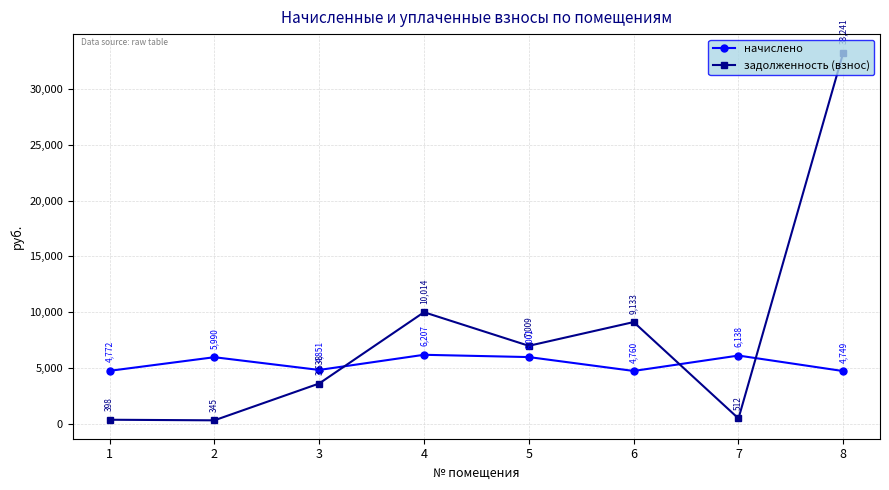

True or false: начислено has more than 1 interior local peaks.

True